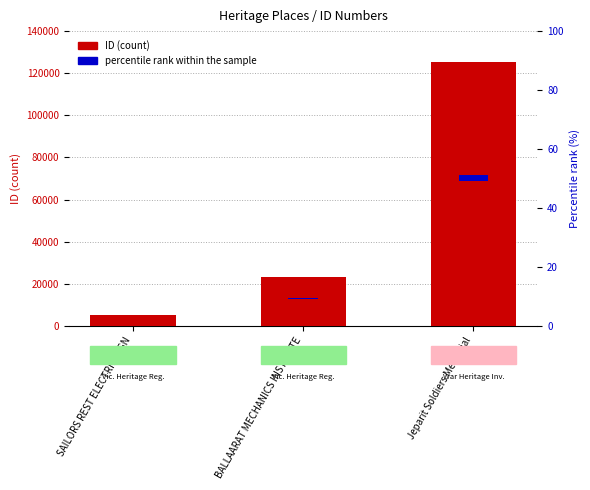

What is the minimum value shown in the chart?

4953